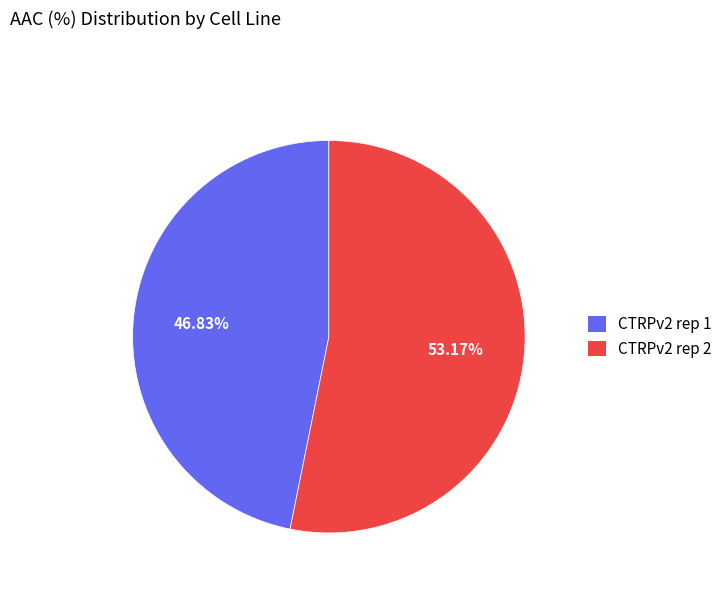

What portion of the pie excludes CTRPv2 rep 1?

53.2%